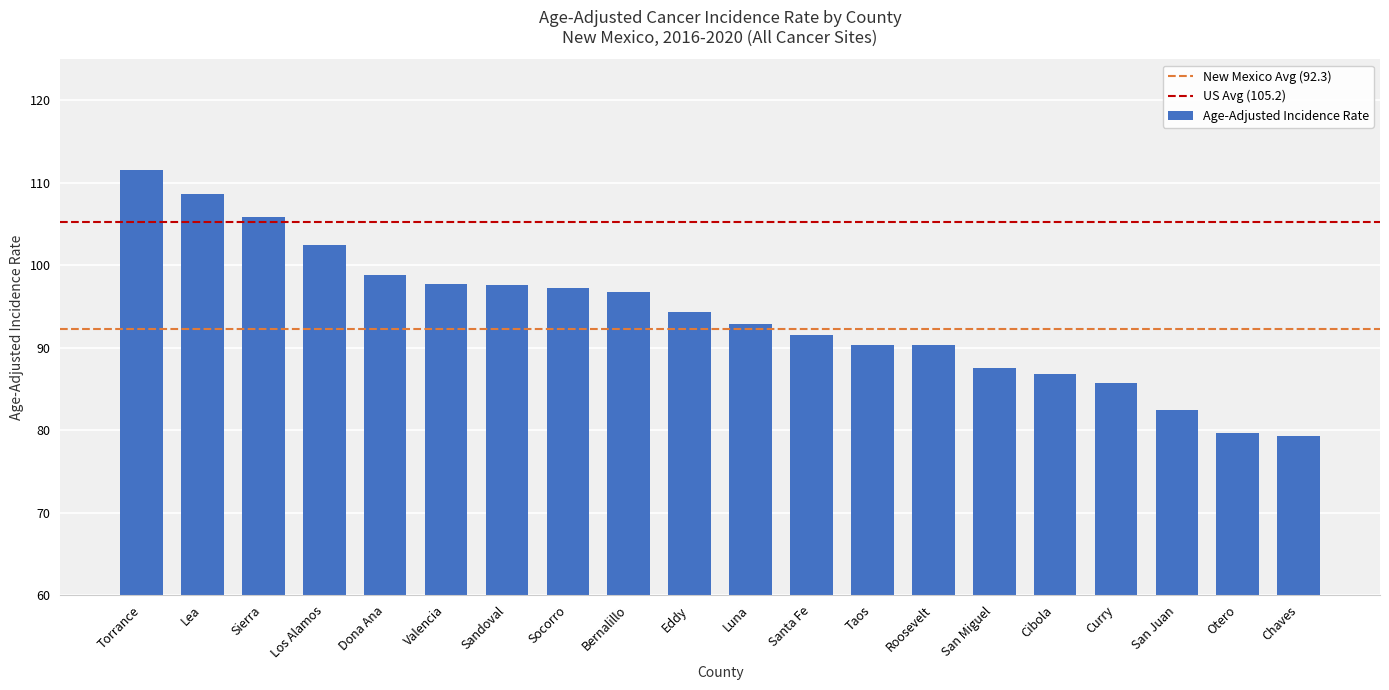

What is the label of the 8th bar from the left?

Socorro